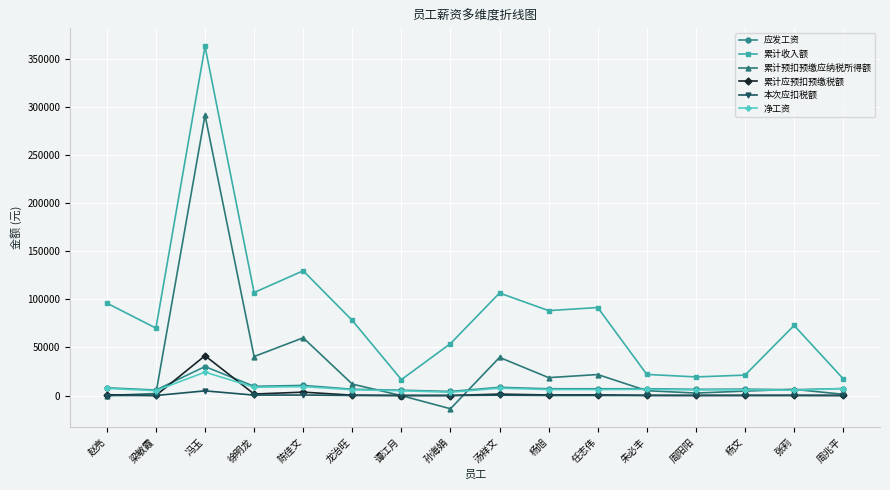

Between 陈佳文 and 周兆平, which series saw the biggest shift?

累计收入额